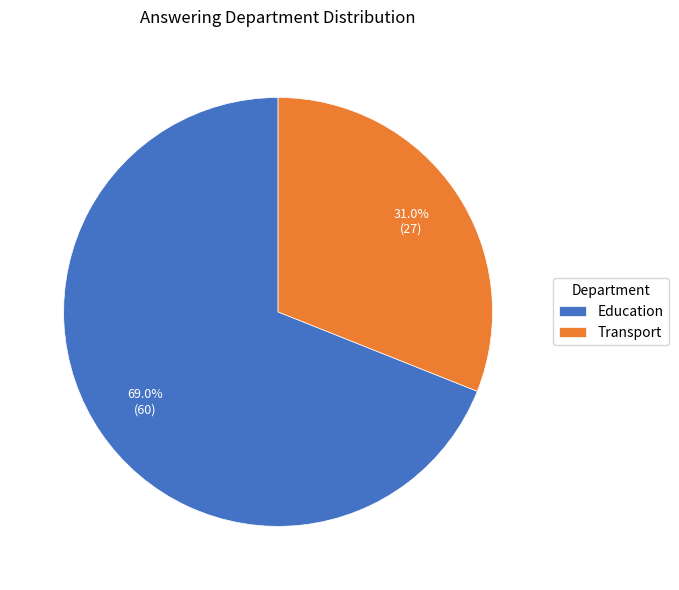

The Education slice represents 79% of the pie. True or false?

False